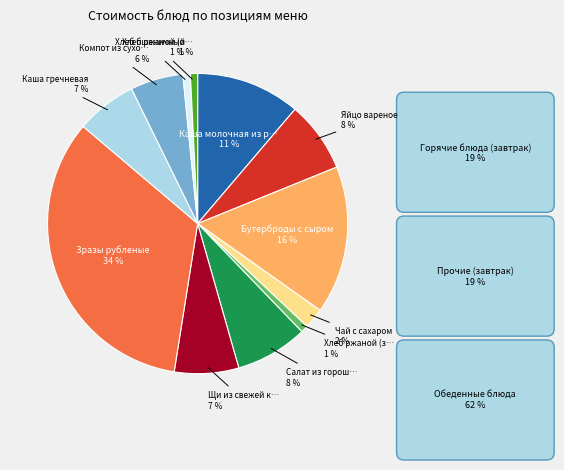

To the nearest percent, what is the average slice percentage?

8%